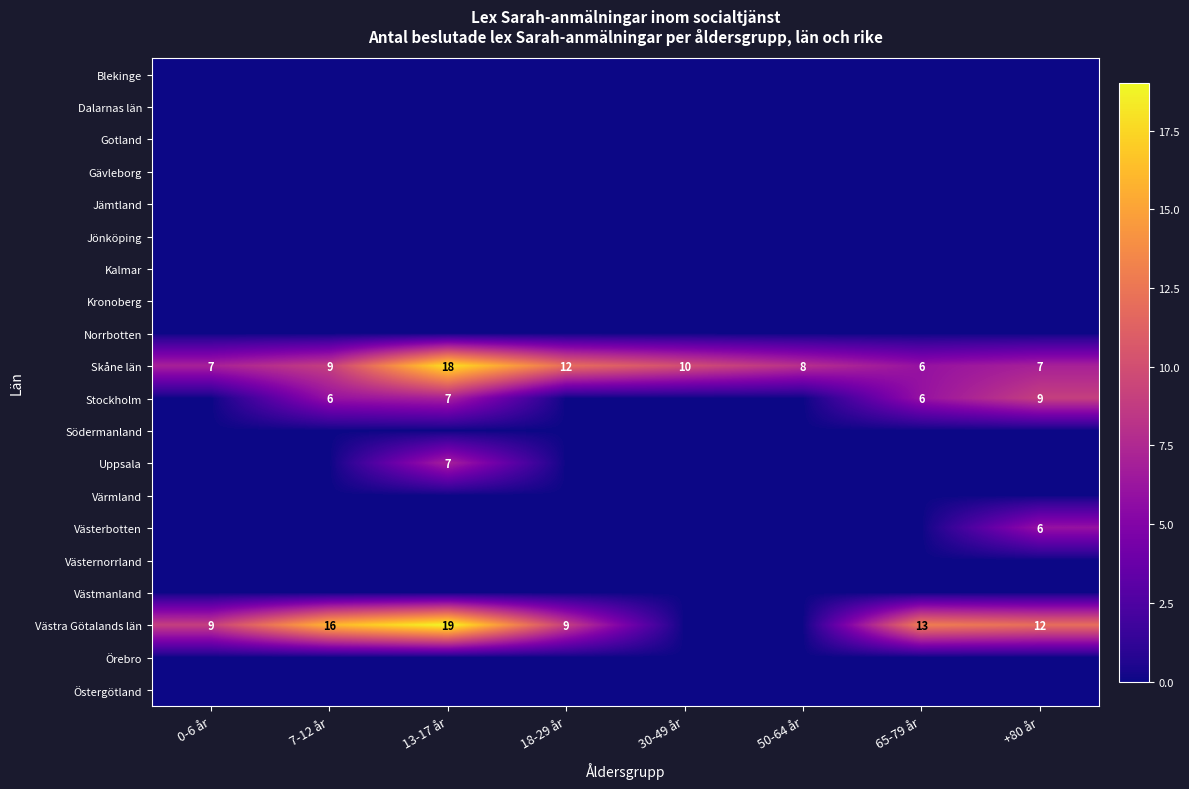

How many values in the Västra Götalands län series exceed 12?

3